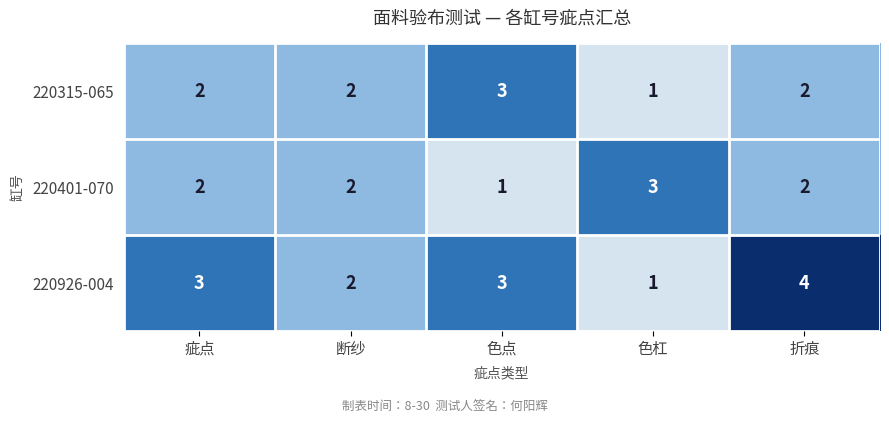

At which category does the chart reach its peak across all series?

折痕